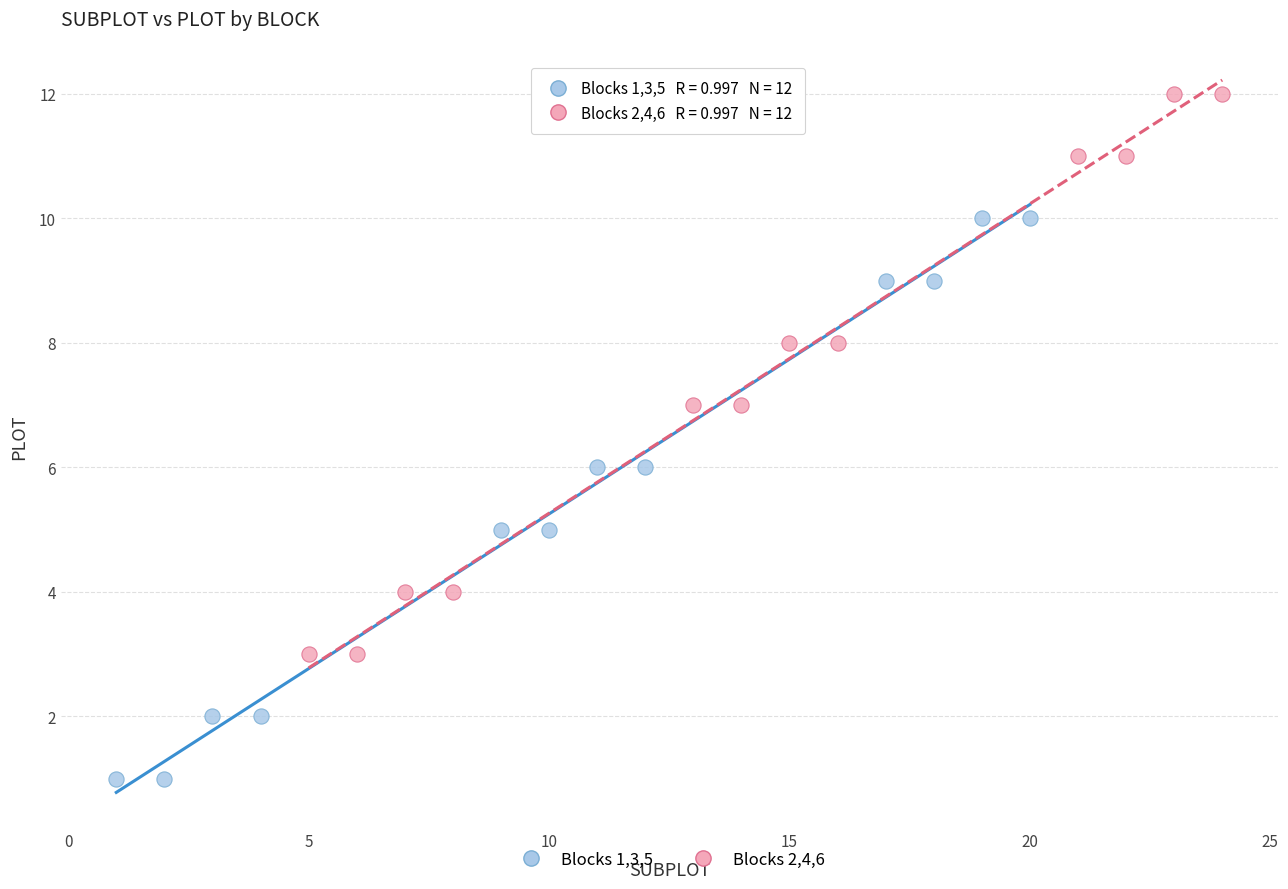

Which series contains the highest Y value?

Blocks 2,4,6